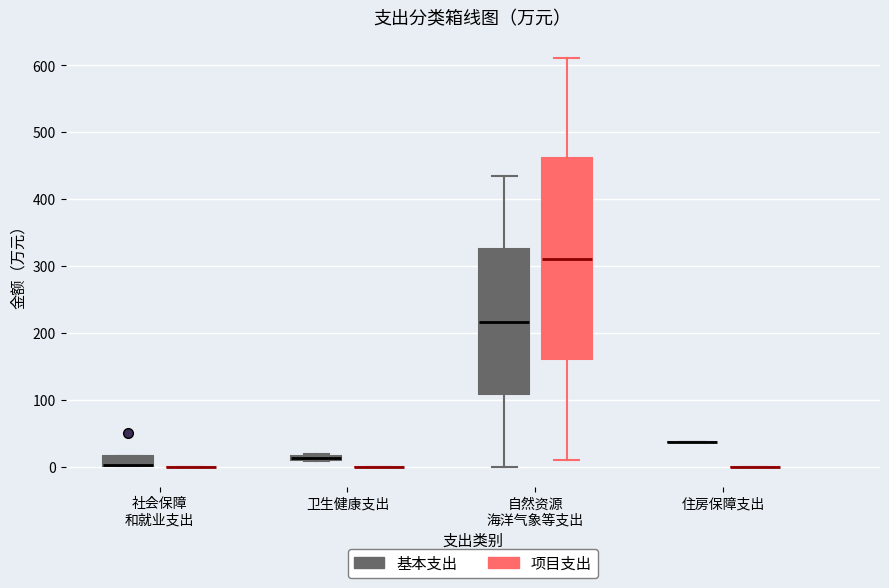

Which box is the tallest, from its lower edge to its upper edge?

自然资源 海洋气象等支出 (项目支出)